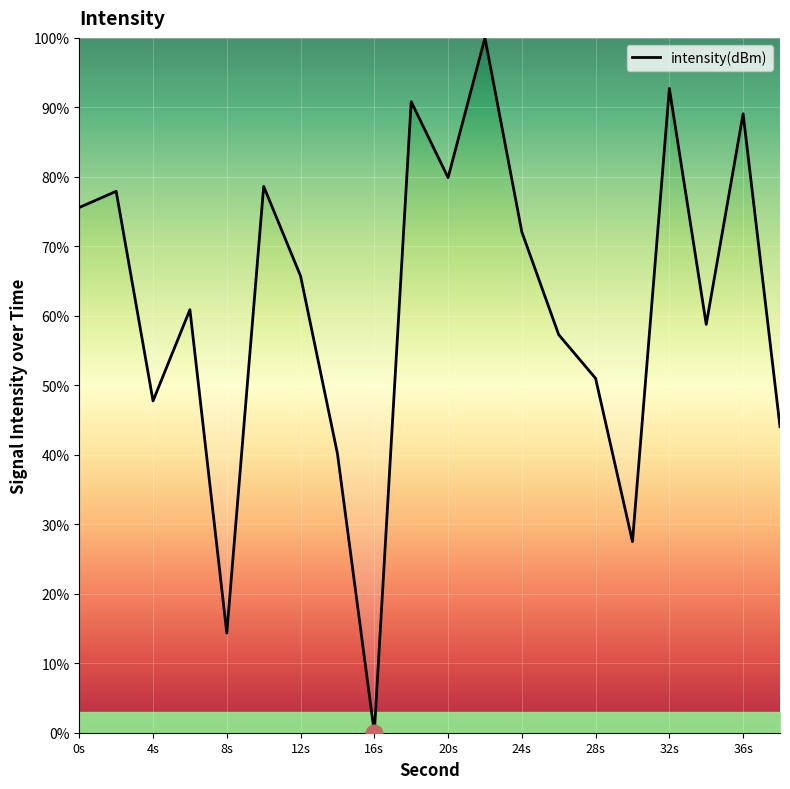

What is the greatest value displayed?

100.0